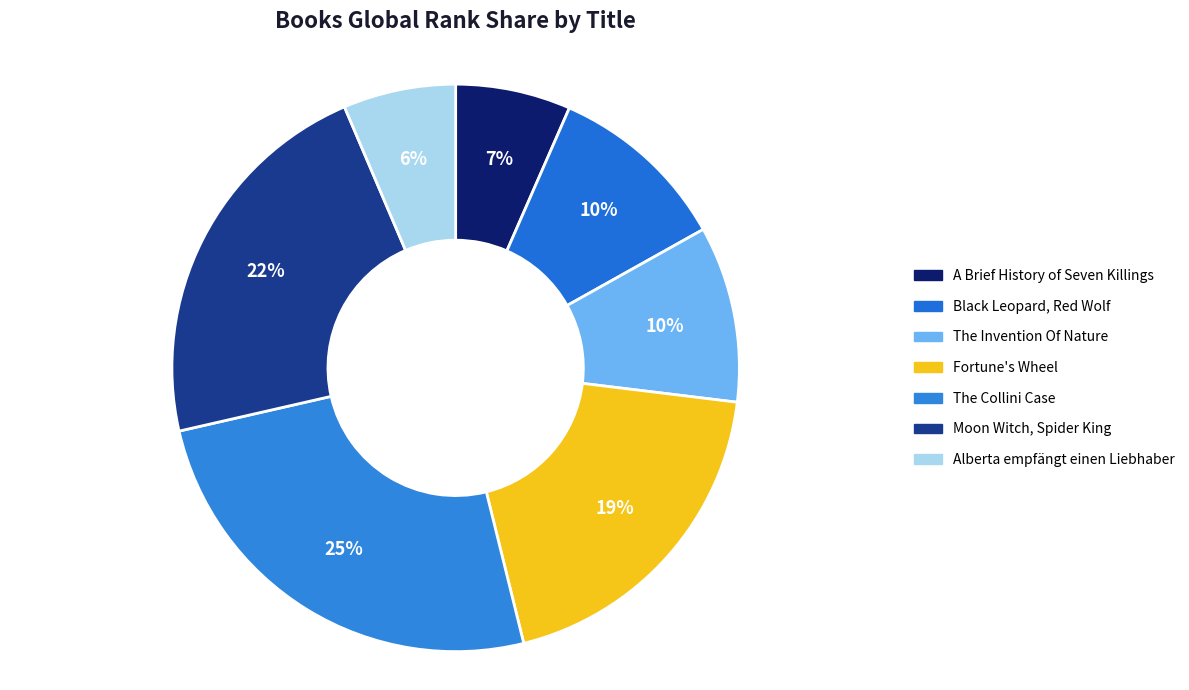

Does Moon Witch, Spider King represent more than half of the total?

No